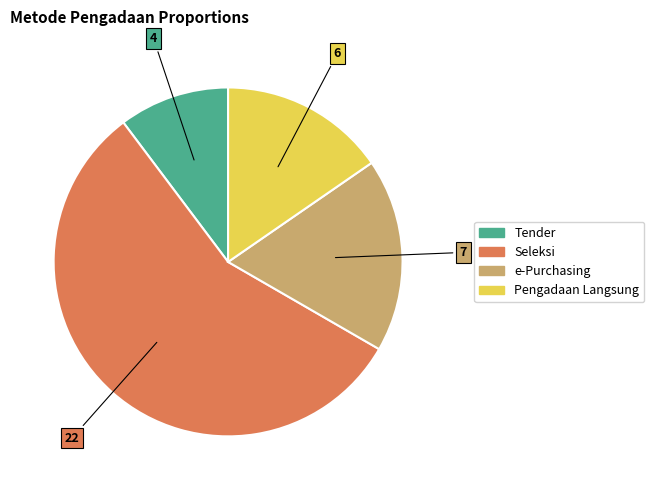

Is there any slice that represents more than half of the pie?

Yes